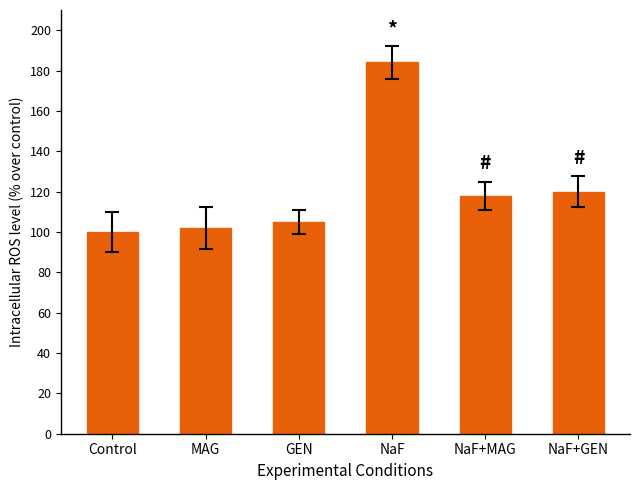

Reading left to right, list all the values displayed in this chart.

Control=100	MAG=102	GEN=105	NaF=184	NaF+MAG=118	NaF+GEN=120